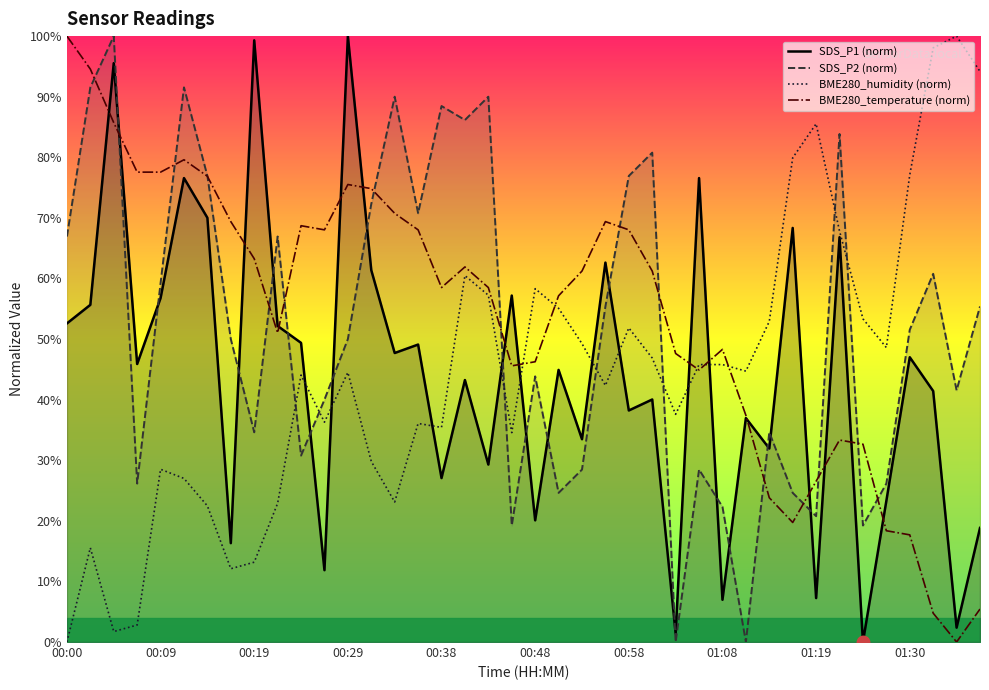

True or false: BME280_temperature (norm) and SDS_P1 (norm) intersect in this chart.

True